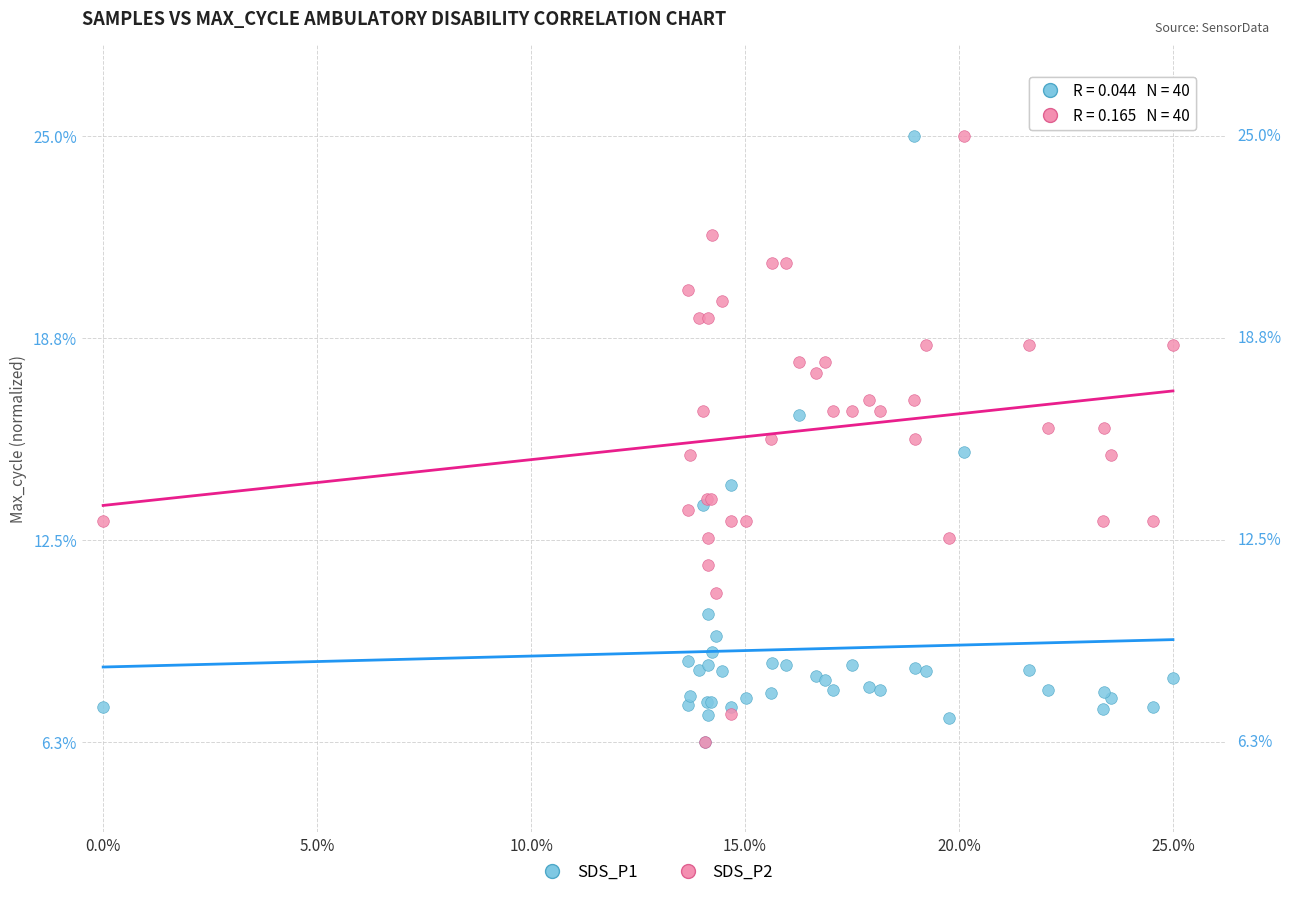

What are all the series names shown in the legend?

SDS_P1, SDS_P2